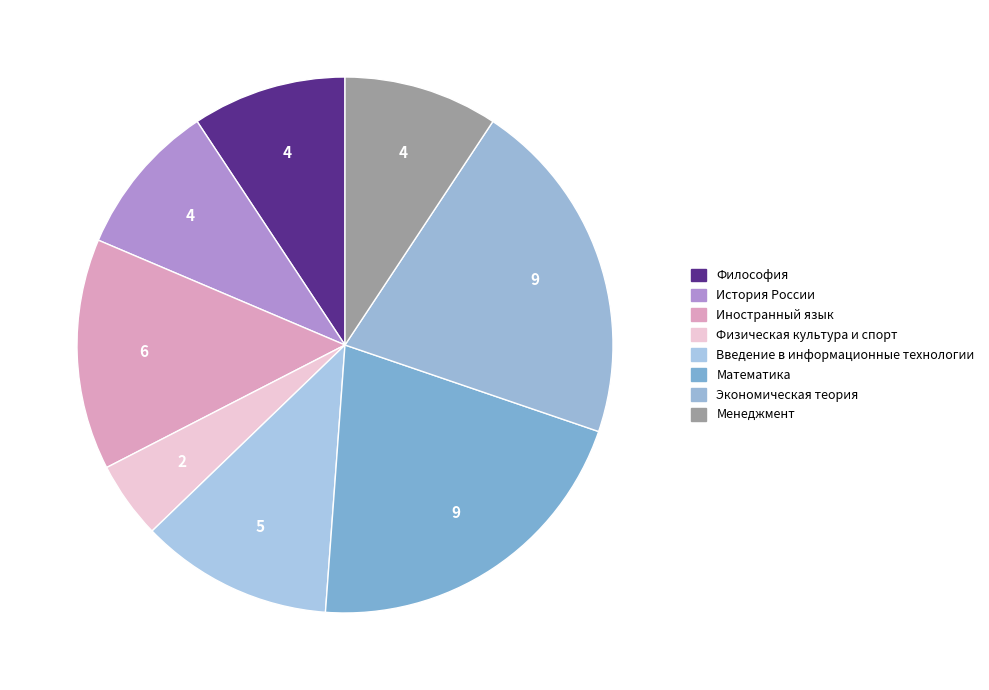

To the nearest percent, what percentage of the pie is История России?

9%